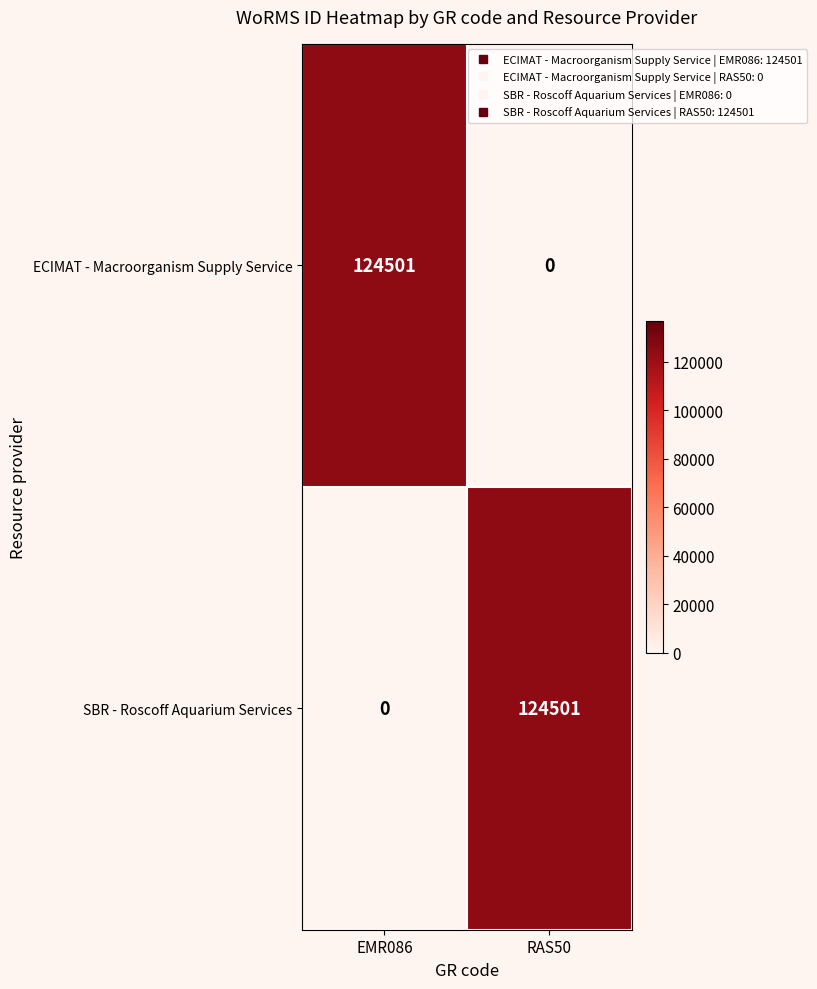

What is the total value across all series at RAS50?

124501